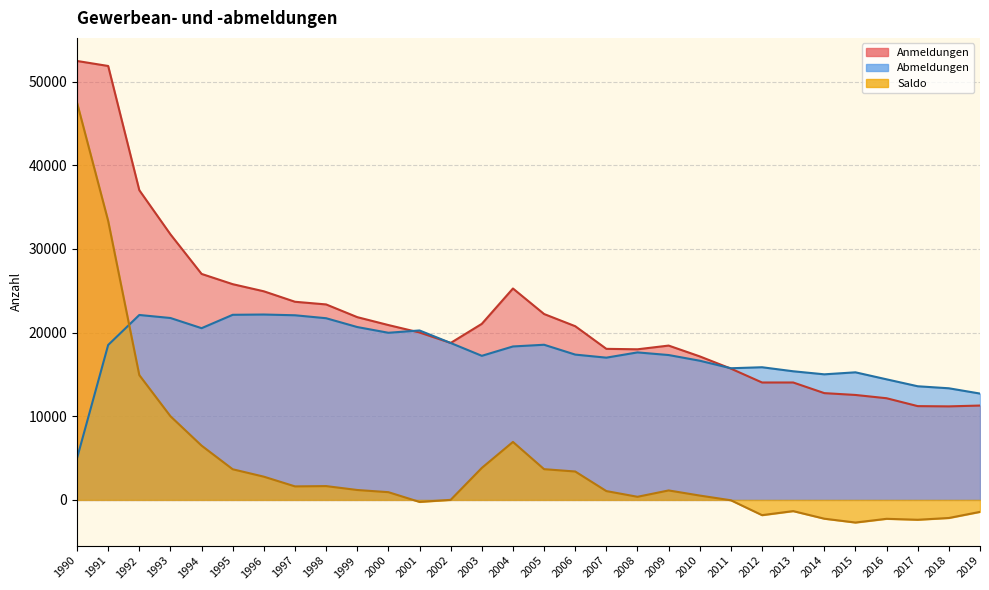

Does the chart have visible grid lines?

Yes